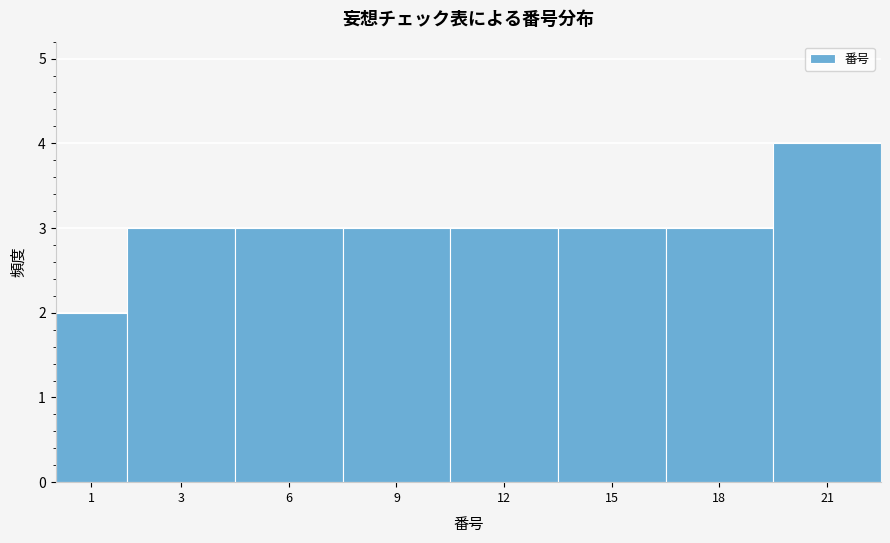

Reading left to right, transcribe all the data shown in this chart.

2	3	3	3	3	3	3	4